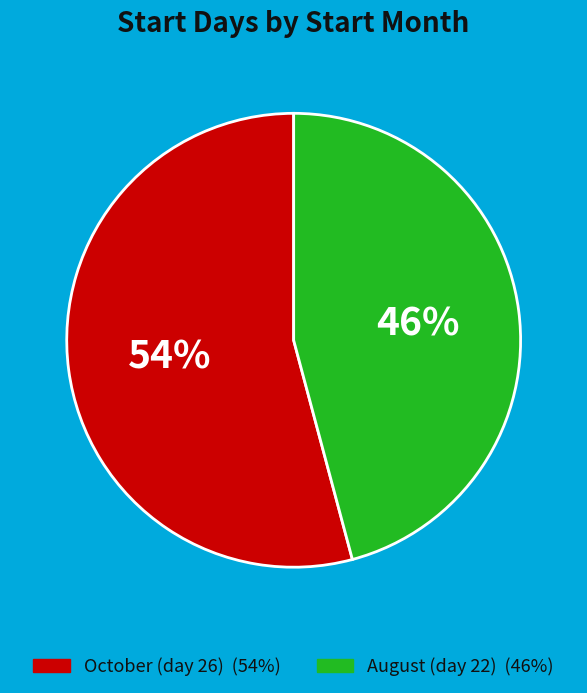

To the nearest percent, what is the difference between the largest and smallest slice percentages?

8%